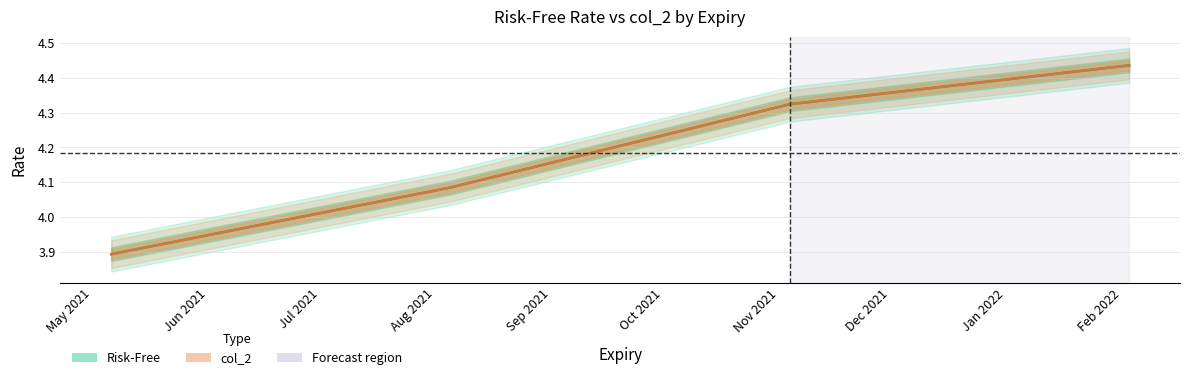

What is the difference between the maximum and second lowest values in the Risk-Free series?

0.4